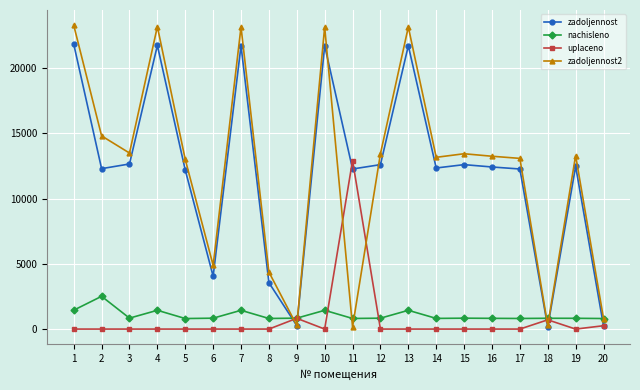

What is the maximum value shown in the chart?

23301.2